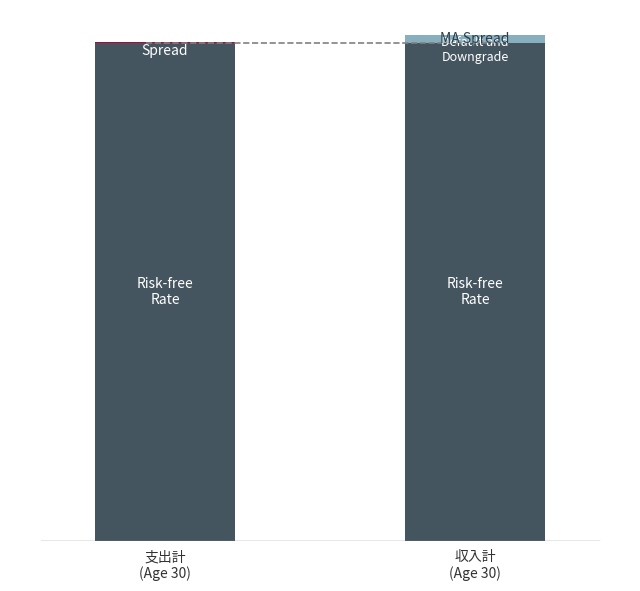

Is it true that Credit Spread / Costs of Default equals 0.0 at 収入計
(Age 30)?

True